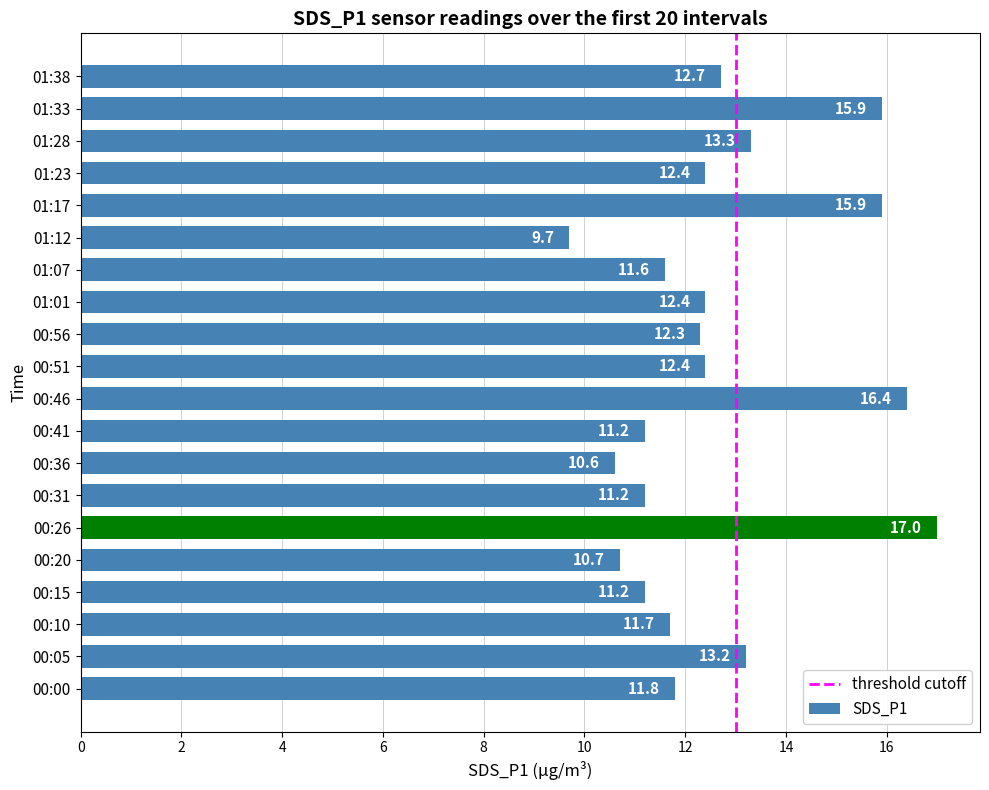

Reading bottom to top, transcribe all the data shown in this chart.

11.8	13.2	11.7	11.2	10.7	17.0	11.2	10.6	11.2	16.4	12.4	12.3	12.4	11.6	9.7	15.9	12.4	13.3	15.9	12.7